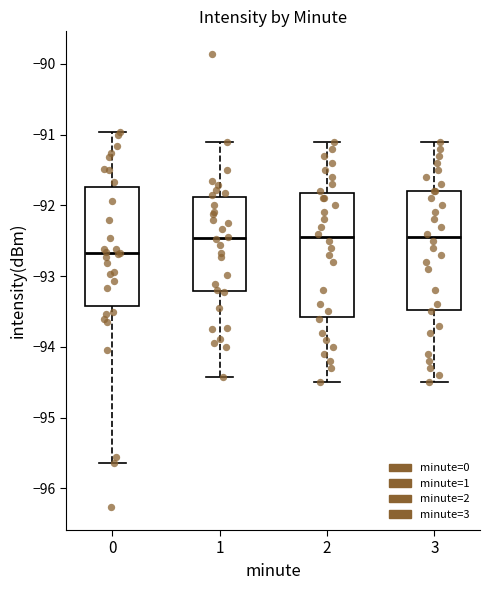

Where is the upper edge of the box at x = 1 on the y-axis? The values are not printed on the chart, so give them approximately, as read against the axis.

-91.9